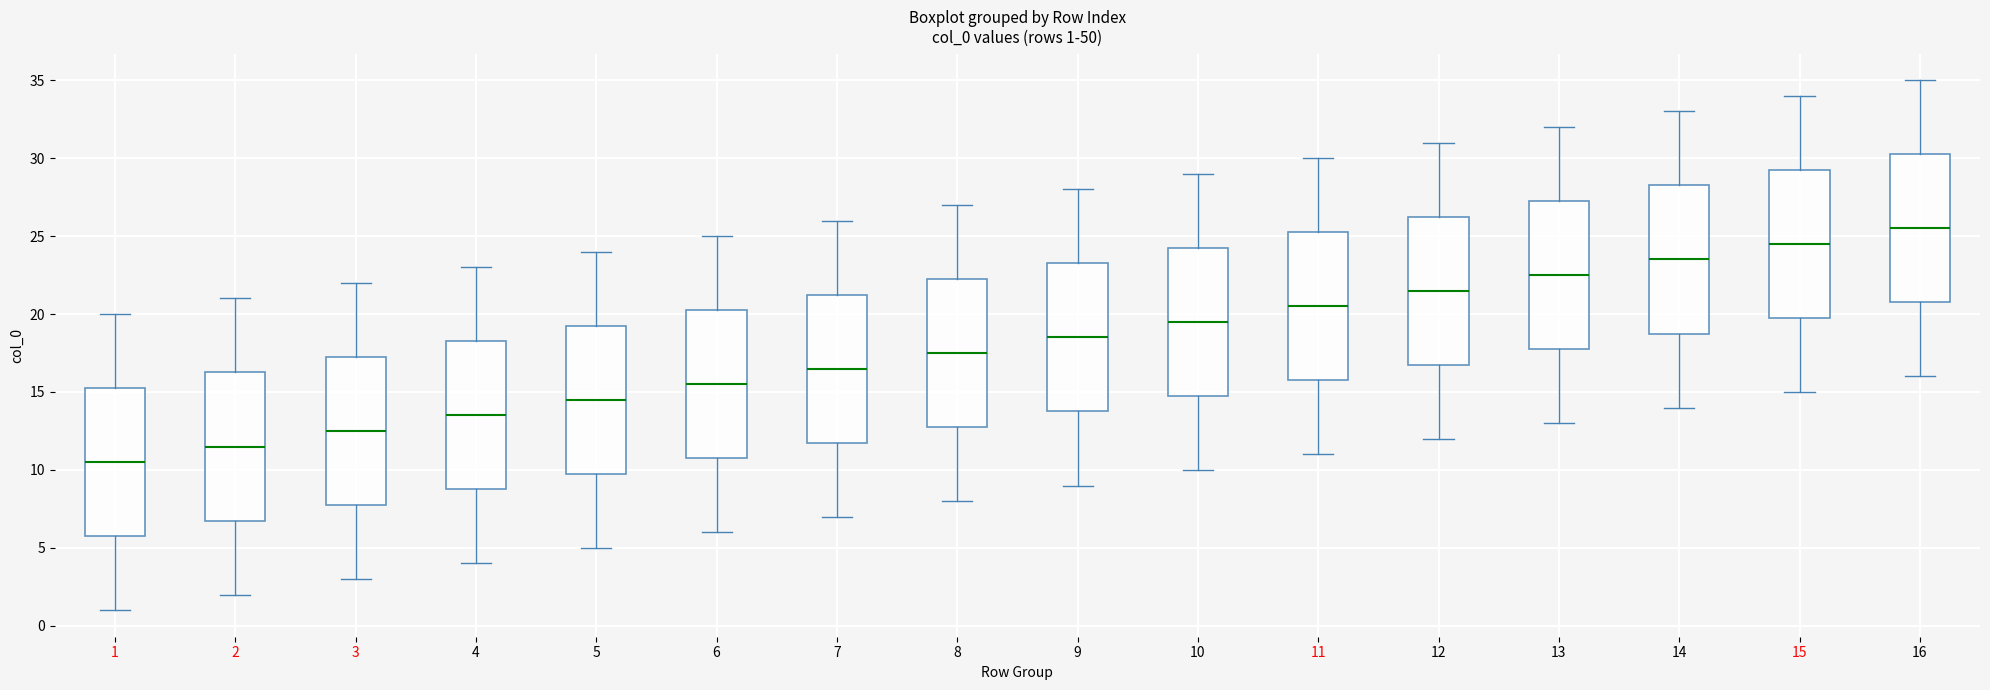

Which box has the highest median line?

16